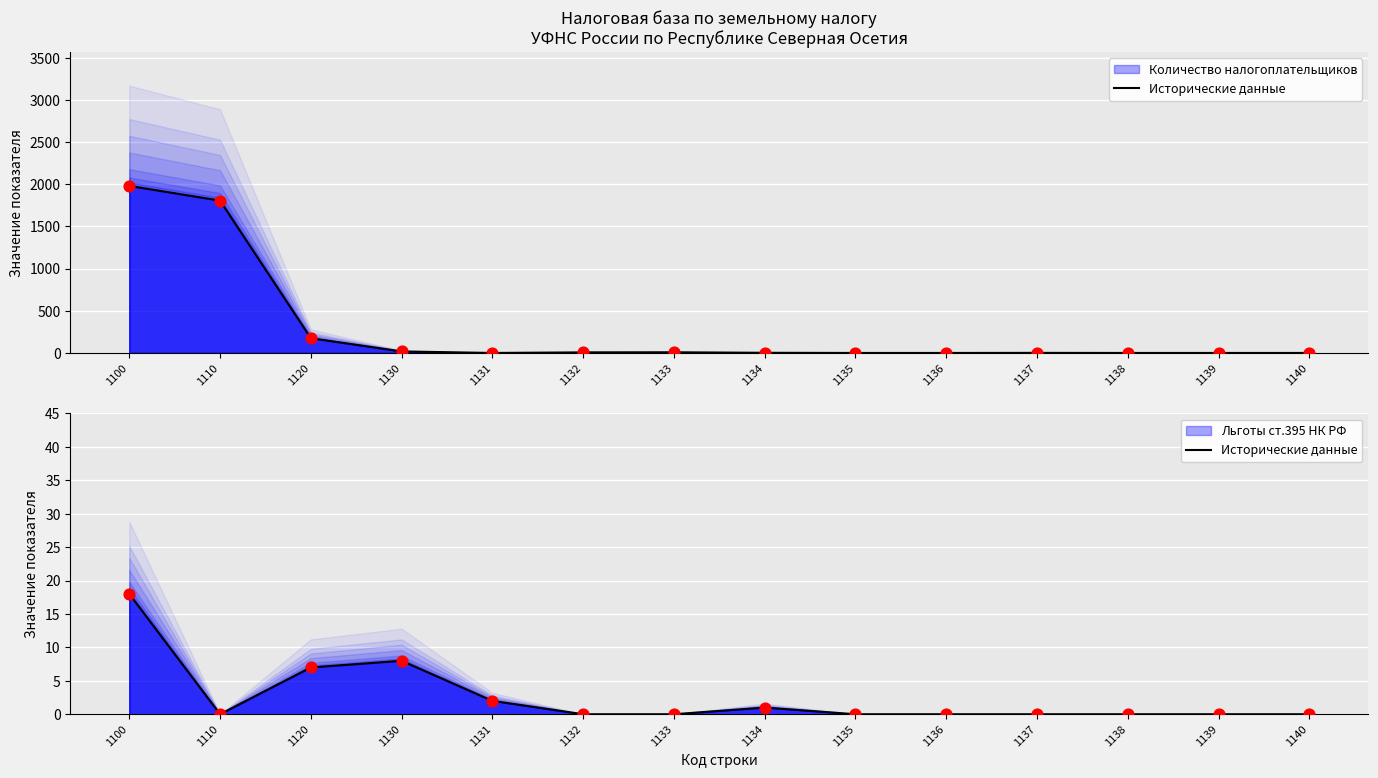

What are all the series names shown in the legend?

Количество налогоплательщиков (линия), Исторические данные, Льготы ст.395 НК РФ (линия)